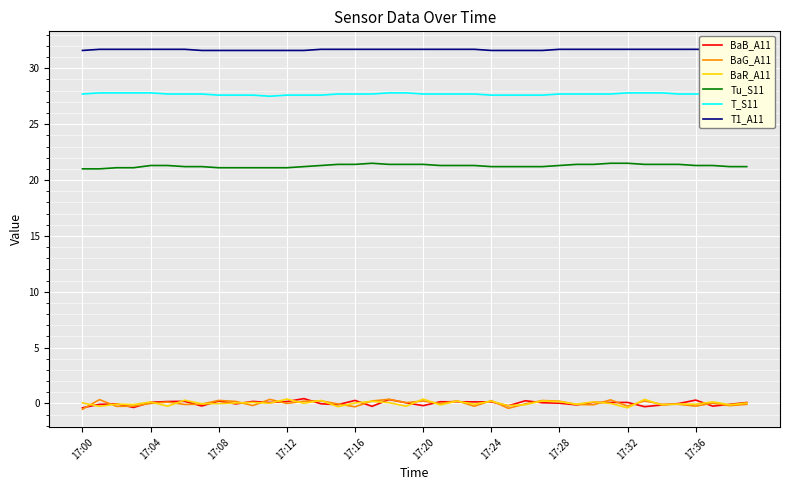

What is the sum of all T_S11 values?

1107.6